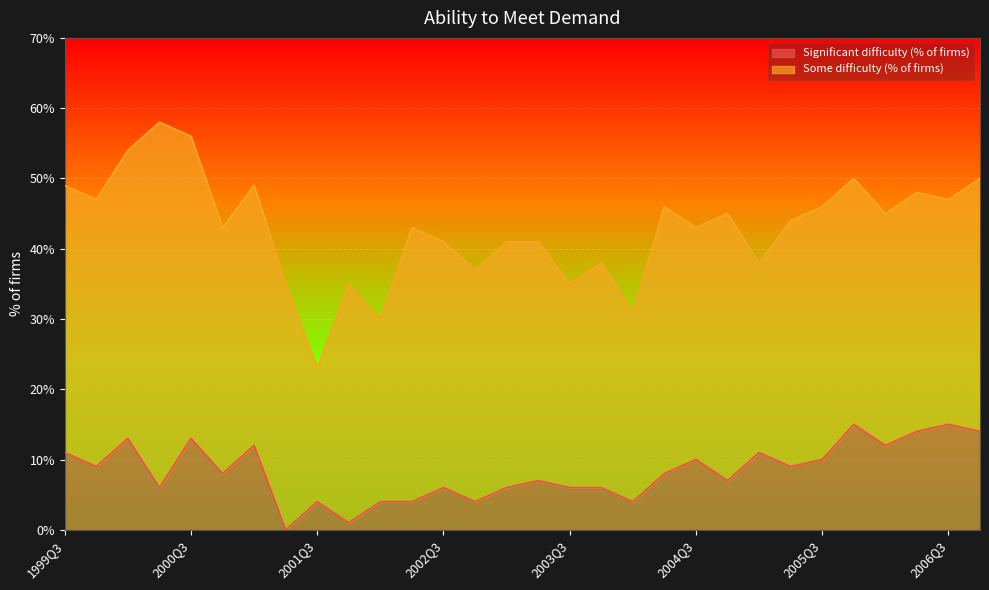

Between 2005Q2 and 2001Q2, which is larger?

2005Q2